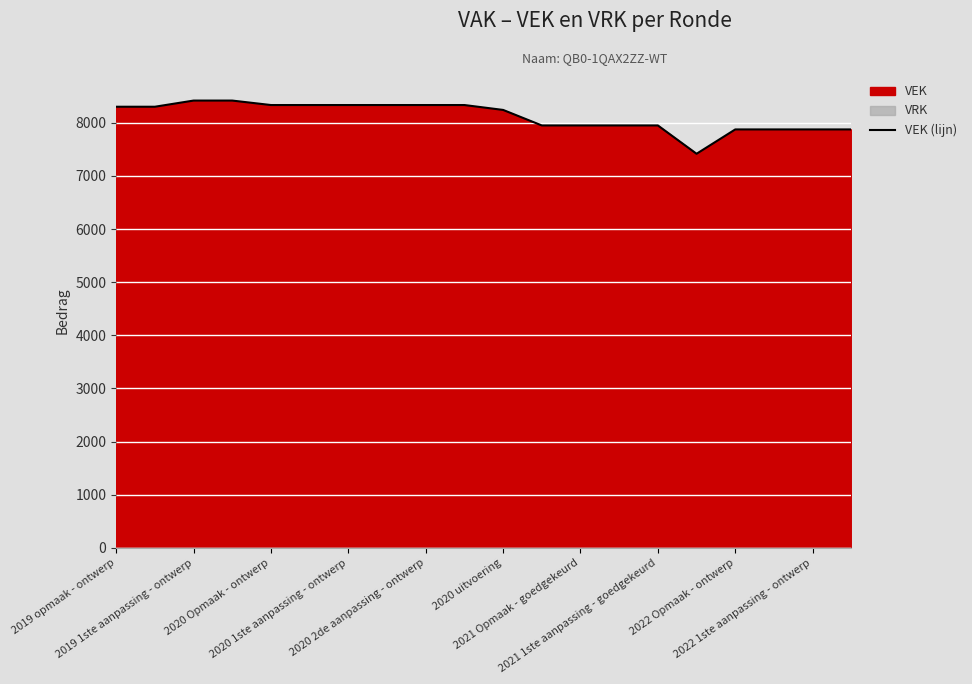

What is the minimum value for VEK (lijn)?

7416